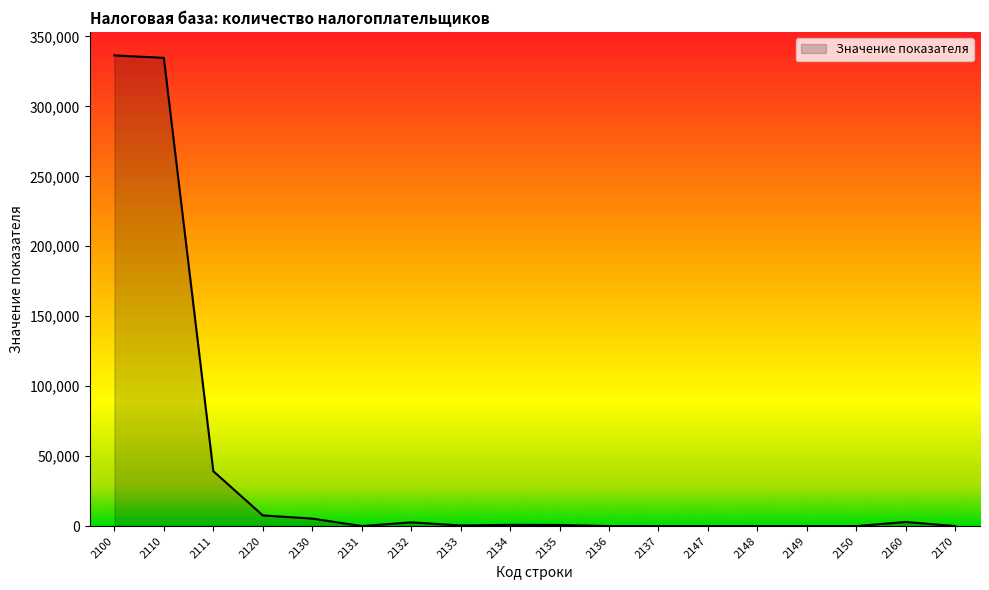

The value at 2170 is 5. True or false?

True